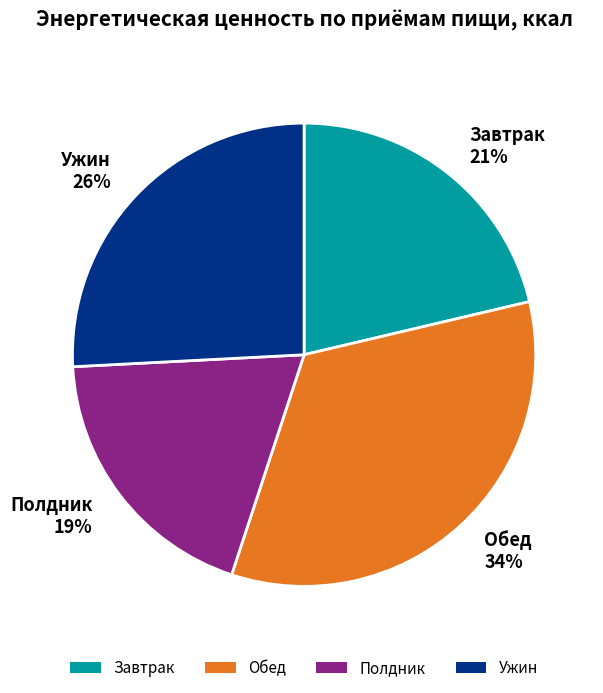

To the nearest percent, what is the combined percentage of Ужин and Полдник?

45%